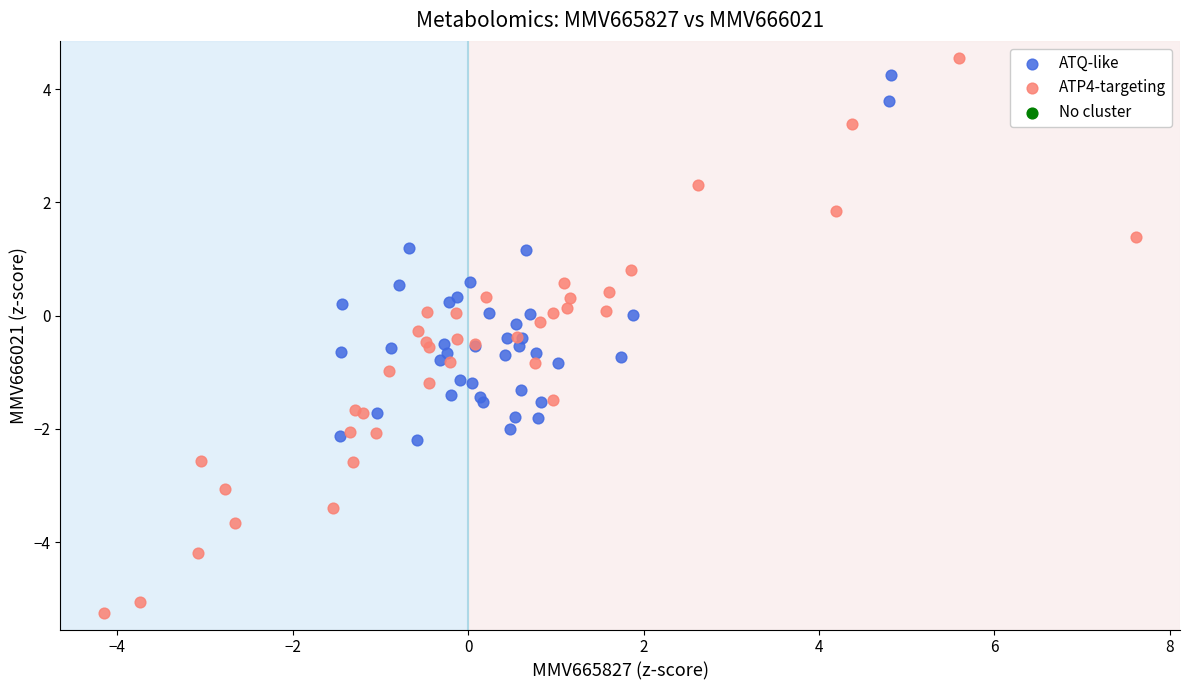

Which series has the widest spread of Y values?

ATP4-targeting